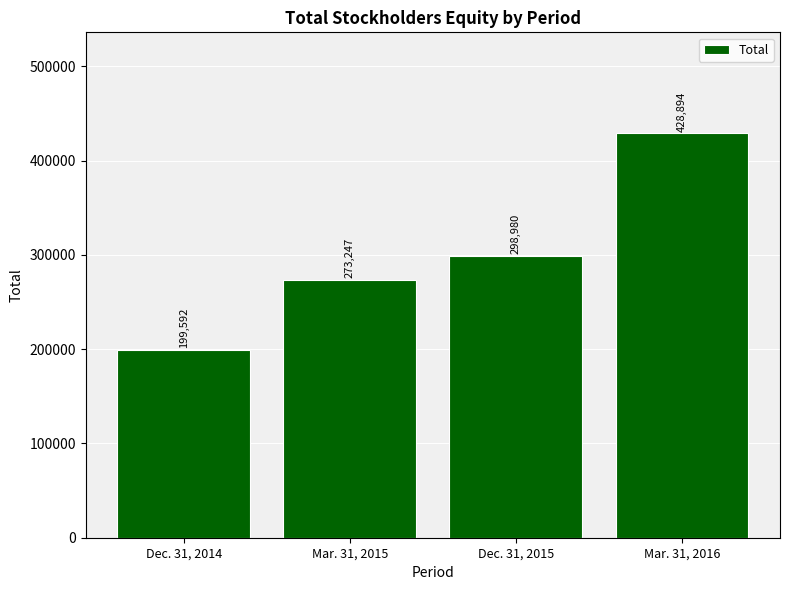

What is the label of the 2nd bar from the left?

Mar. 31, 2015